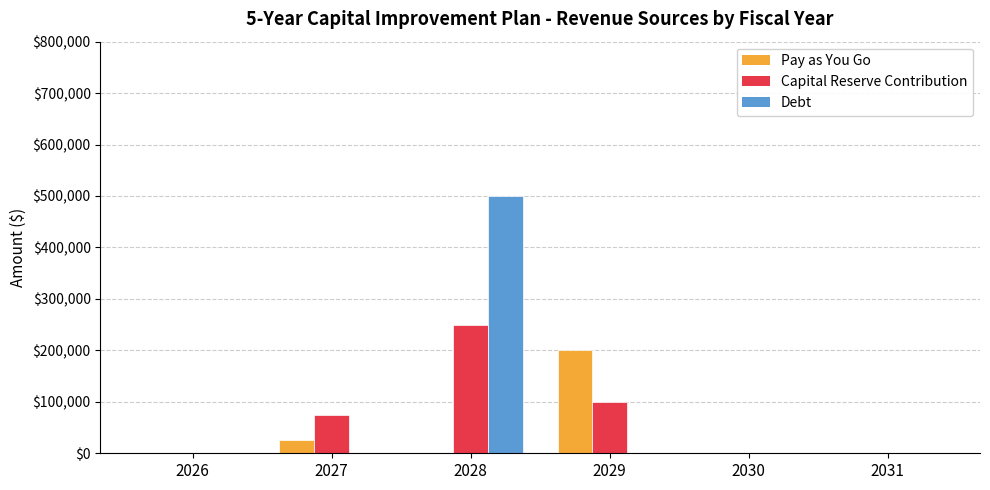

How many values in the Pay as You Go series exceed 0?

2